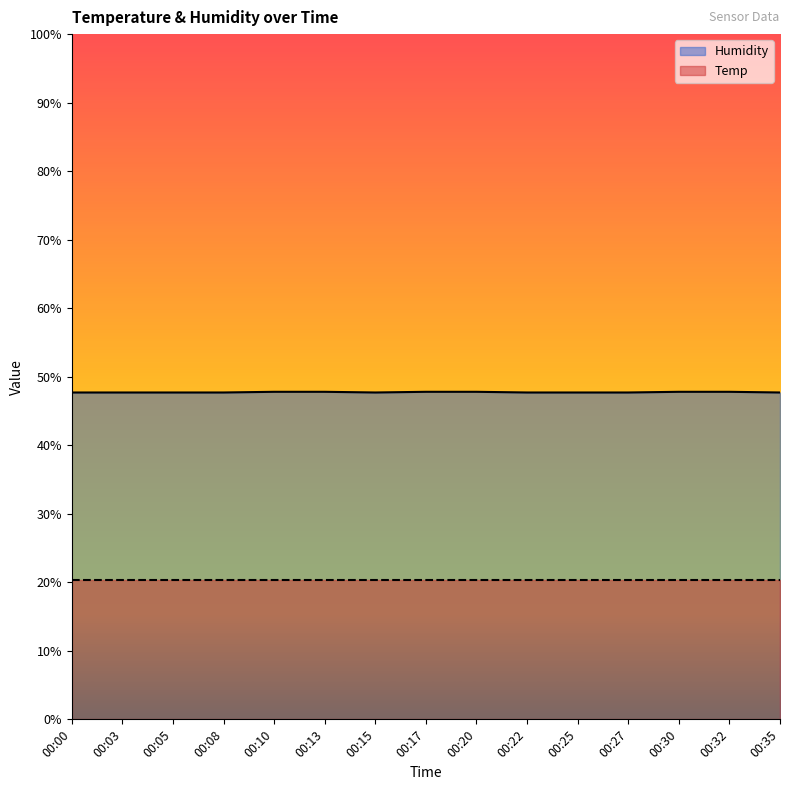

What is the average value?

47.7